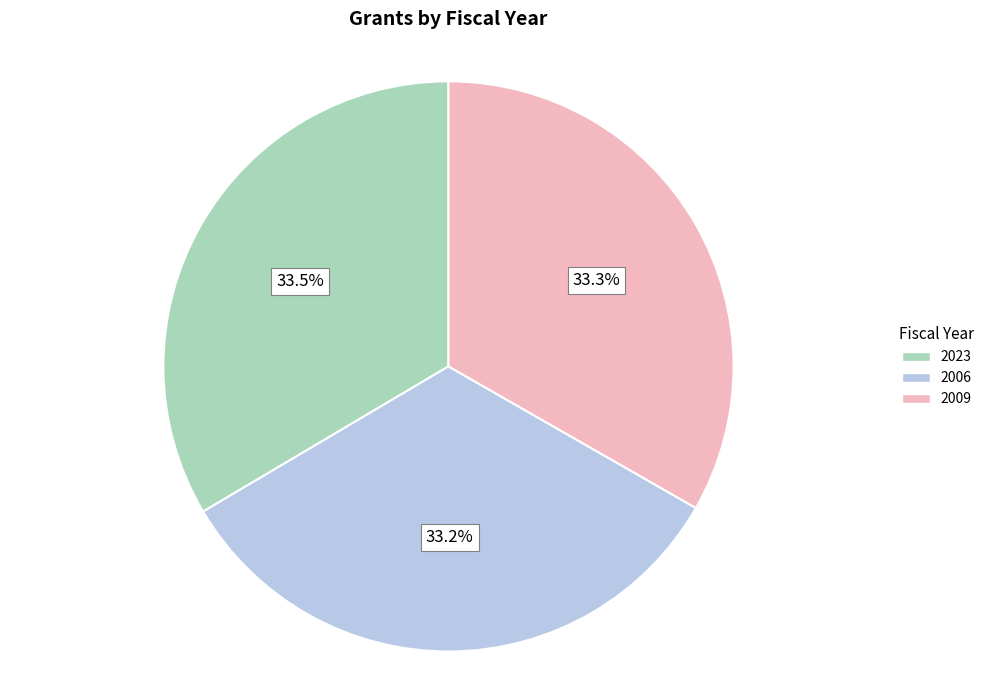

Is there a majority slice in this chart?

No